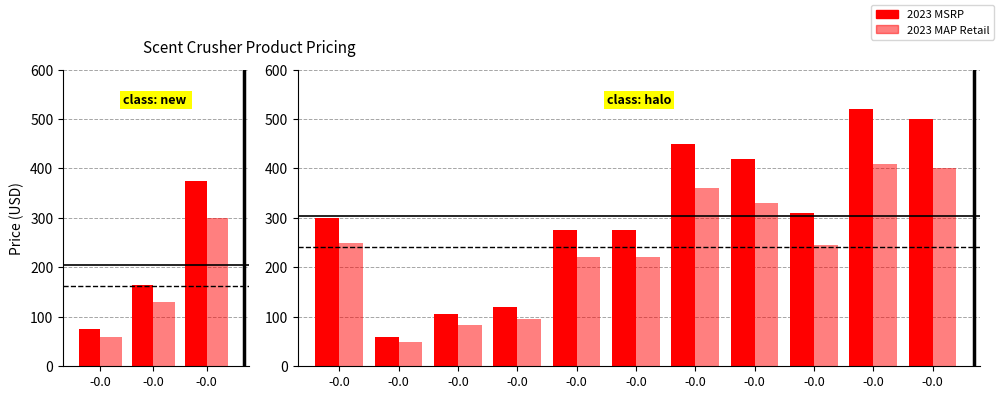

At how many categories does at least one series exceed 439?

3